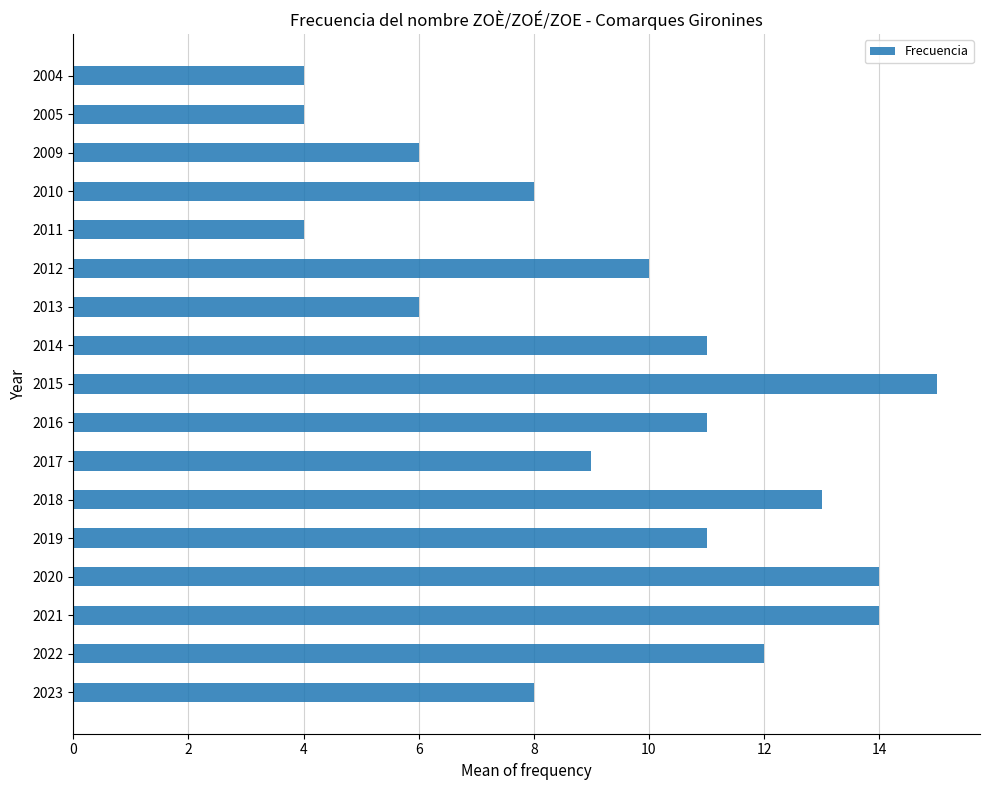

Reading top to bottom, list all the values displayed in this chart.

4	4	6	8	4	10	6	11	15	11	9	13	11	14	14	12	8